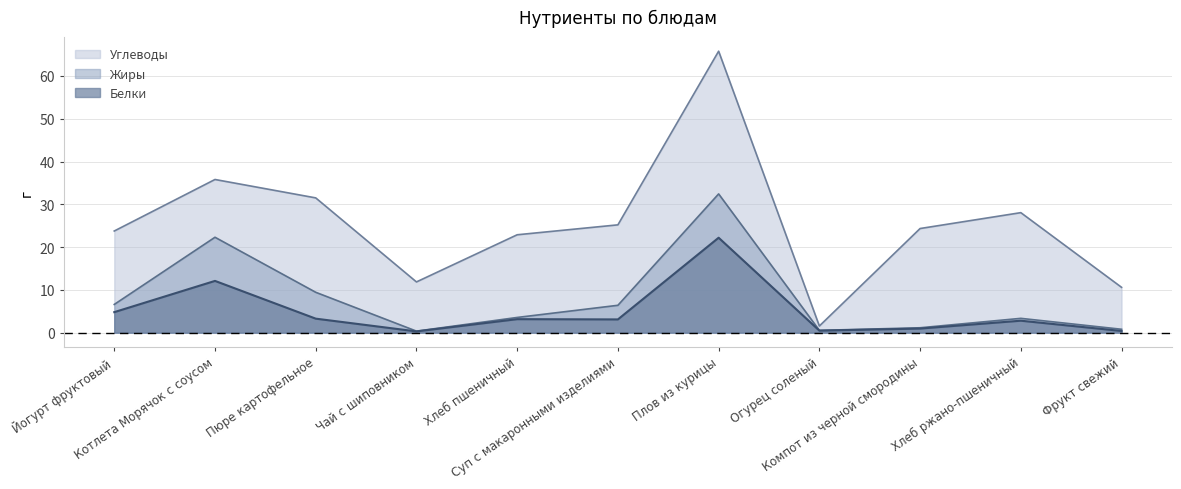

Reading left to right, list all the values displayed in this chart.

Белки: Йогурт фруктовый=4.8	Котлета Морячок с соусом=12.1	Пюре картофельное=3.3	Чай с шиповником=0.3	Хлеб пшеничный=3.2	Суп с макаронными изделиями=3.1	Плов из курицы=22.2	Огурец соленый=0.5	Компот из черной смородины=1.0	Хлеб ржано-пшеничный=2.8	Фрукт свежий=0.4
Жиры: Йогурт фруктовый=1.8	Котлета Морячок с соусом=10.2	Пюре картофельное=6.2	Чай с шиповником=0.1	Хлеб пшеничный=0.4	Суп с макаронными изделиями=3.3	Плов из курицы=10.2	Огурец соленый=0.1	Компот из черной смородины=0.2	Хлеб ржано-пшеничный=0.6	Фрукт свежий=0.4
Углеводы: Йогурт фруктовый=17.2	Котлета Морячок с соусом=13.5	Пюре картофельное=22.1	Чай с шиповником=11.5	Хлеб пшеничный=19.3	Суп с макаронными изделиями=18.8	Плов из курицы=33.4	Огурец соленый=1.0	Компот из черной смородины=23.2	Хлеб ржано-пшеничный=24.7	Фрукт свежий=9.8